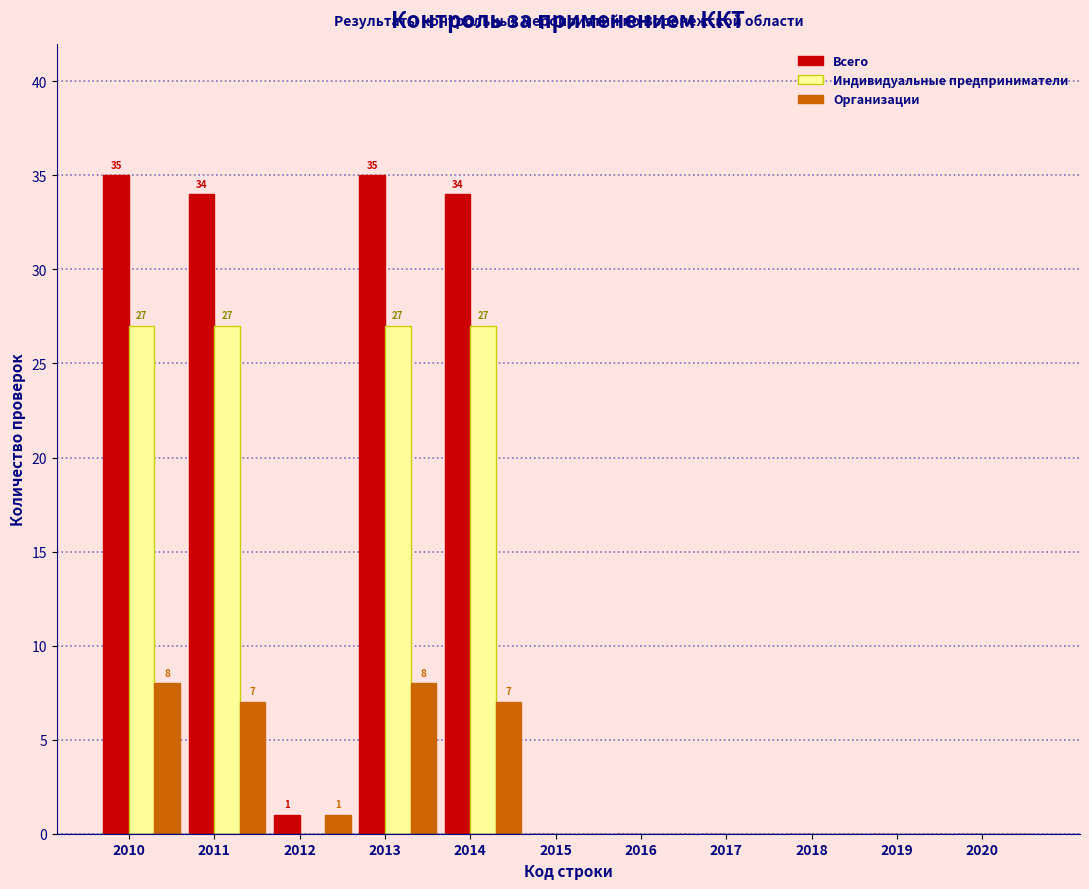

What is the sum of the Организации values at 2020 and 2014?

7